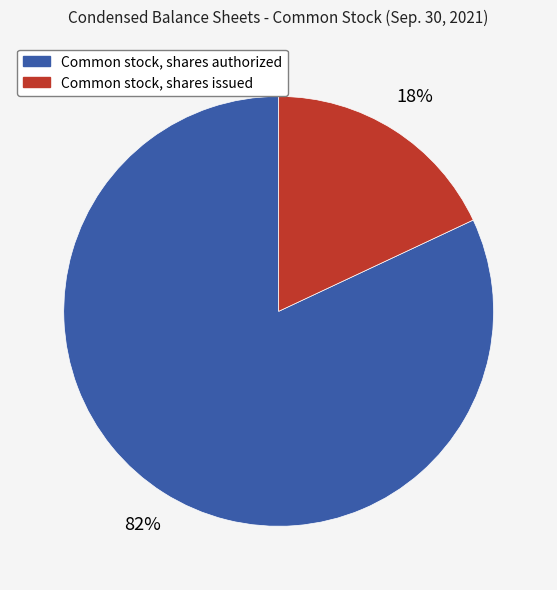

Is it true that Common stock, shares issued is 32% of the pie?

False